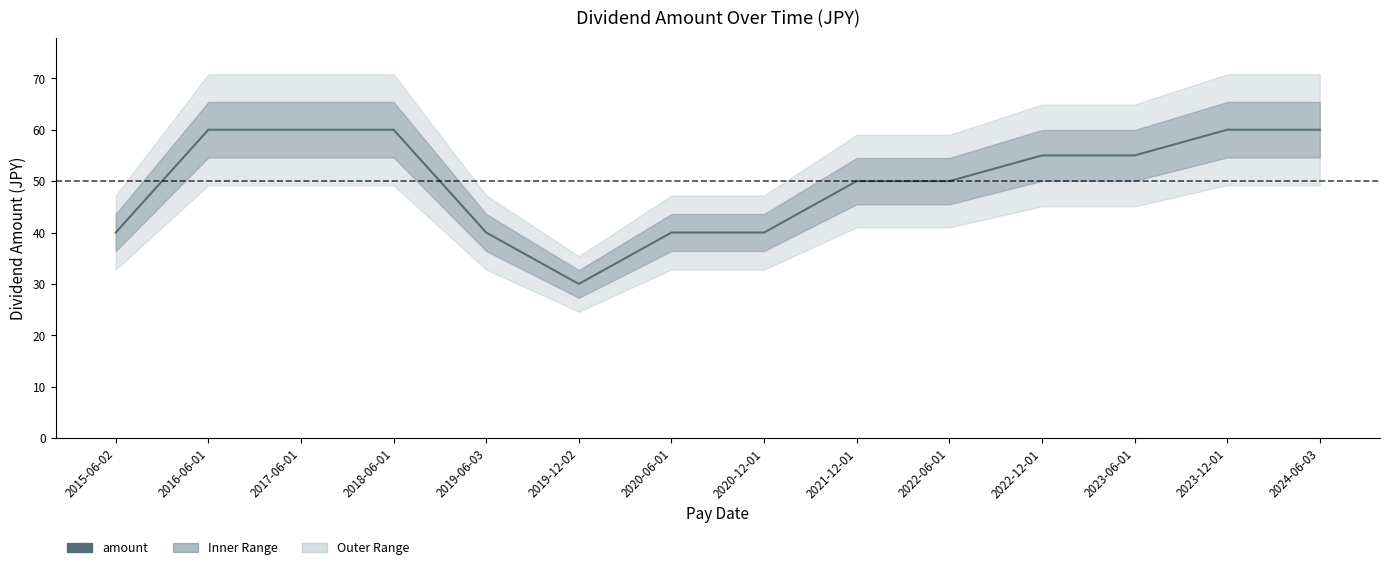

What is the minimum value shown in the chart?

30